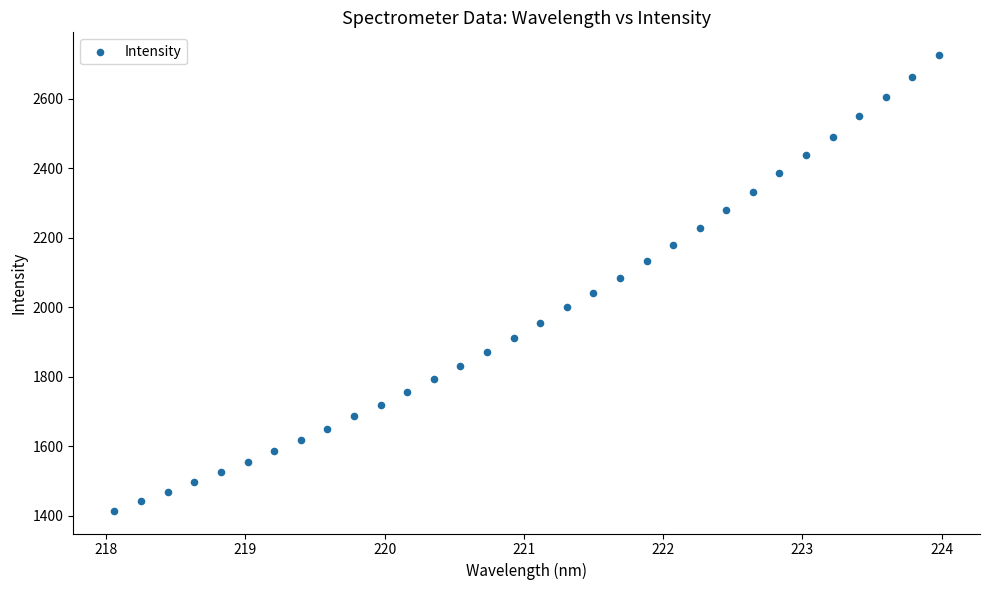

What is the range of Y values (max minus min)?

1310.1